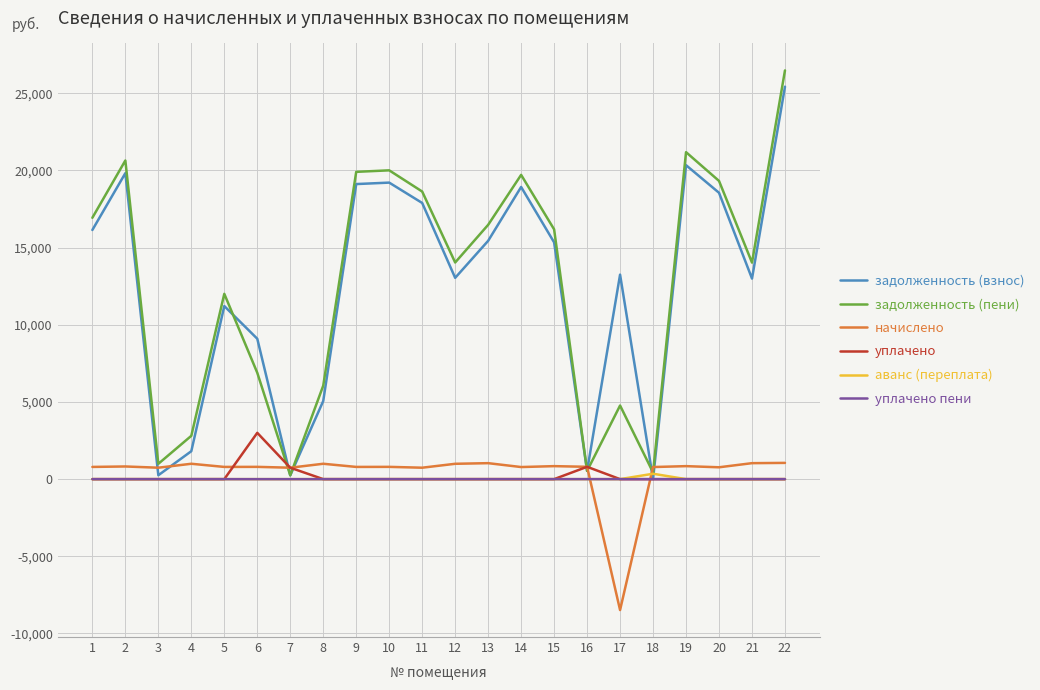

What is the maximum value shown in the chart?

26480.5